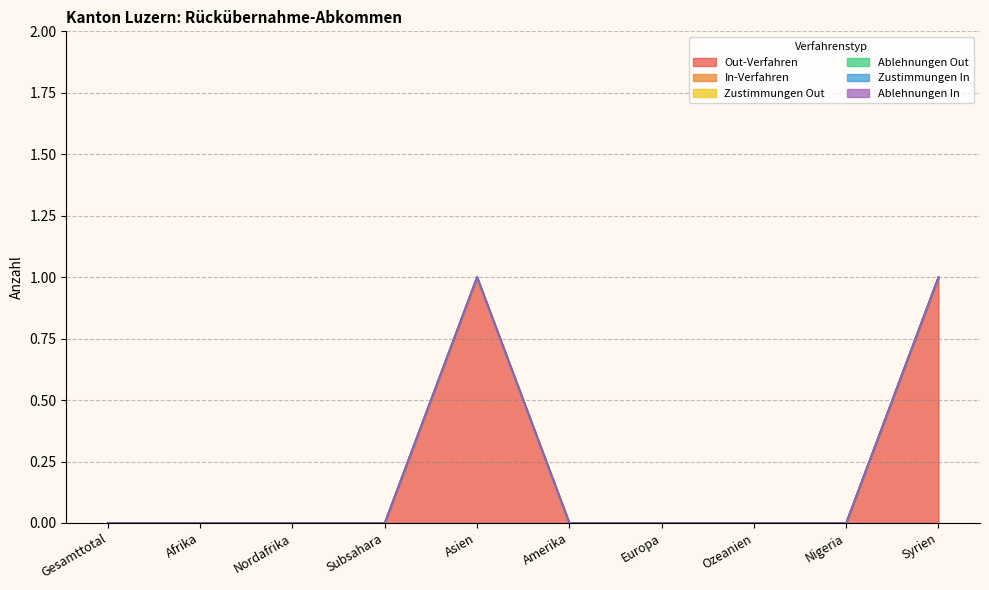

At which category is the sum across all series the highest?

Asien